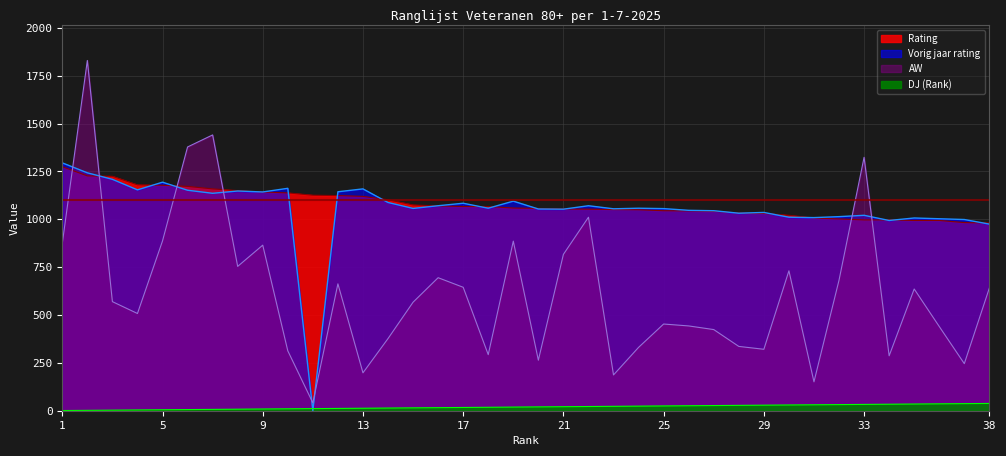

Reading left to right, list all the values displayed in this chart.

Rating: 1275	1227	1225	1180	1178	1172	1159	1150	1143	1138	1126	1124	1120	1102	1075	1070	1067	1067	1059	1057	1054	1053	1051	1050	1045	1044	1042	1033	1031	1021	1007	1002	997	997	994	994	983	981
Vorig jaar rating: 1295	1243	1209	1154	1194	1152	1136	1148	1143	1162	0	1144	1159	1088	1057	1071	1084	1058	1095	1054	1053	1071	1055	1058	1056	1047	1045	1032	1036	1011	1009	1014	1021	994	1007	1003	999	975
AW: 874	1830	570	508	887	1378	1441	754	865	313	41	663	198	377	567	695	645	293	886	264	817	1011	187	331	453	443	424	336	321	731	151	682	1324	287	636	440	246	641
DJ: 1	2	3	4	5	6	7	8	9	10	11	12	13	14	15	16	17	18	19	20	21	22	23	24	25	26	27	28	29	30	31	32	33	34	35	36	37	38